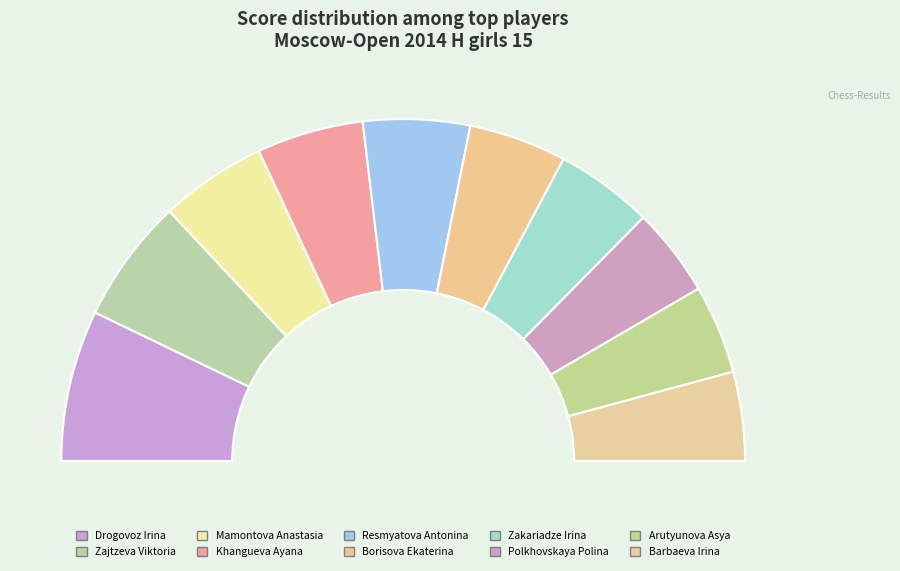

How many slices are in this pie chart?

10